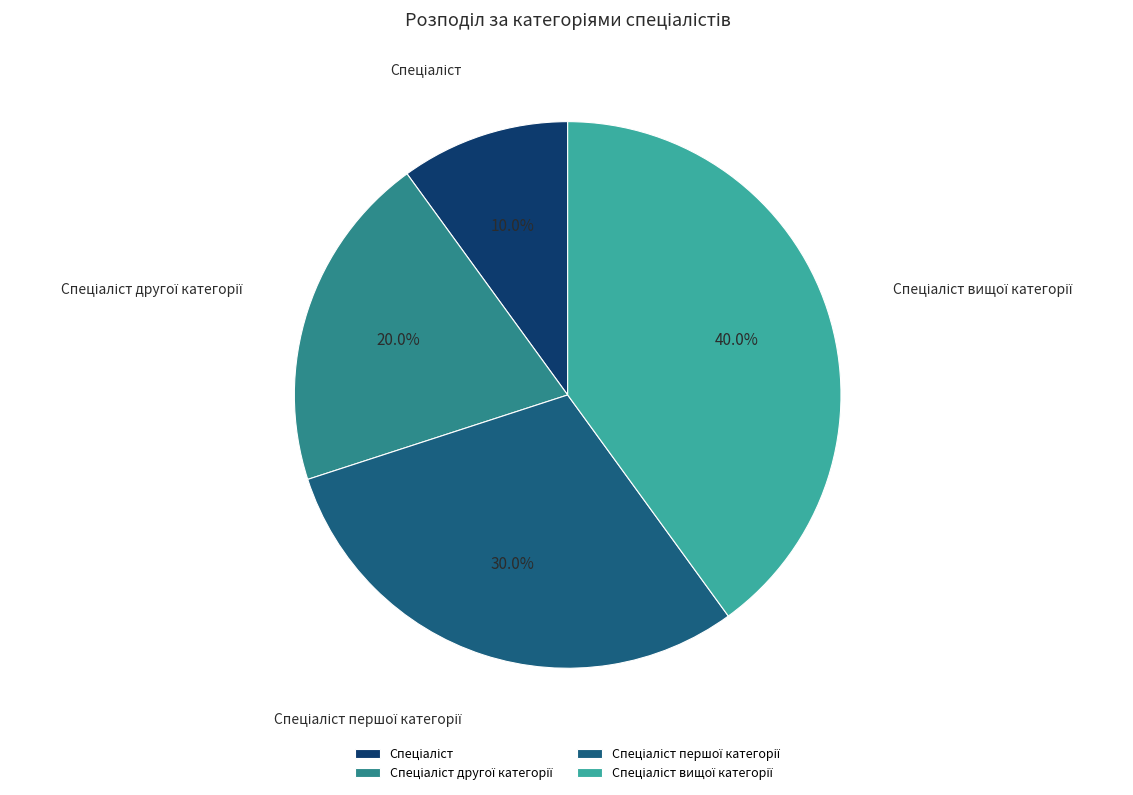

To the nearest percent, what is the average slice percentage?

25%